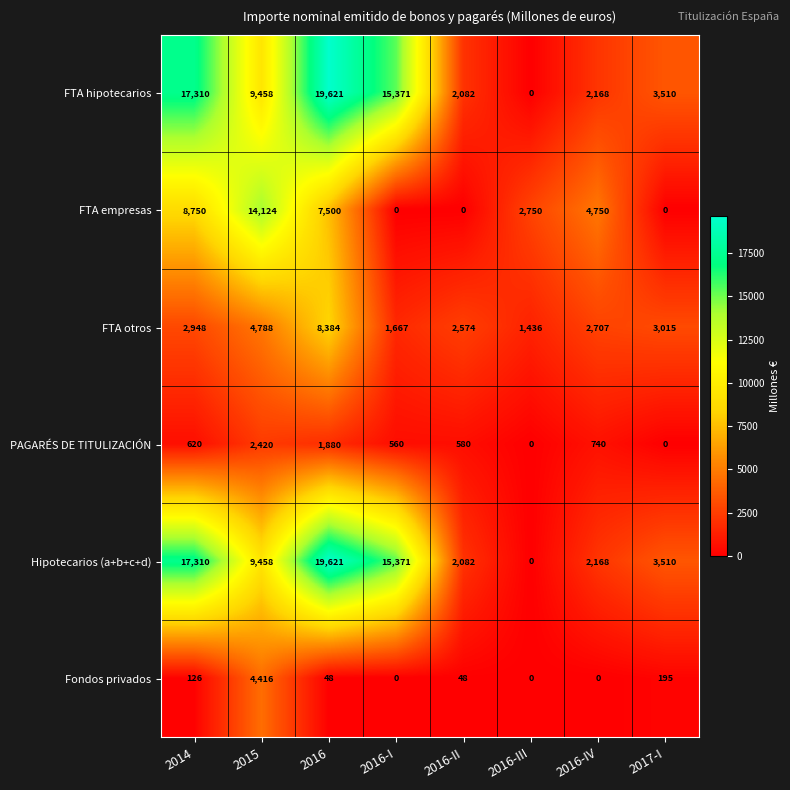

The Hipotecarios (a+b+c+d) series shows 30576 at 2016. True or false?

False